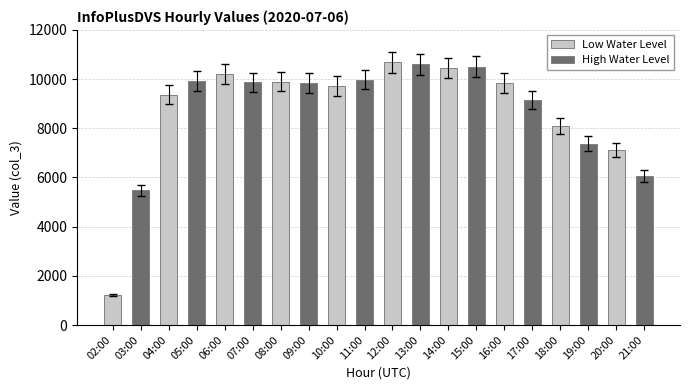

The value of Low Water Level at 02:00 is 744. True or false?

False